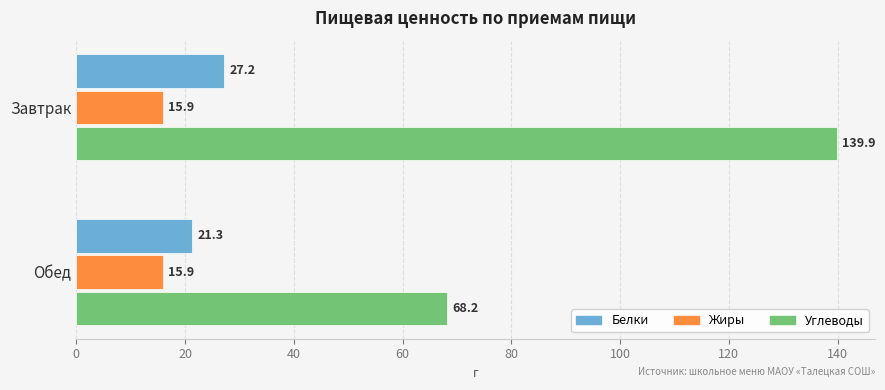

At which label is Белки closest to 24?

Обед